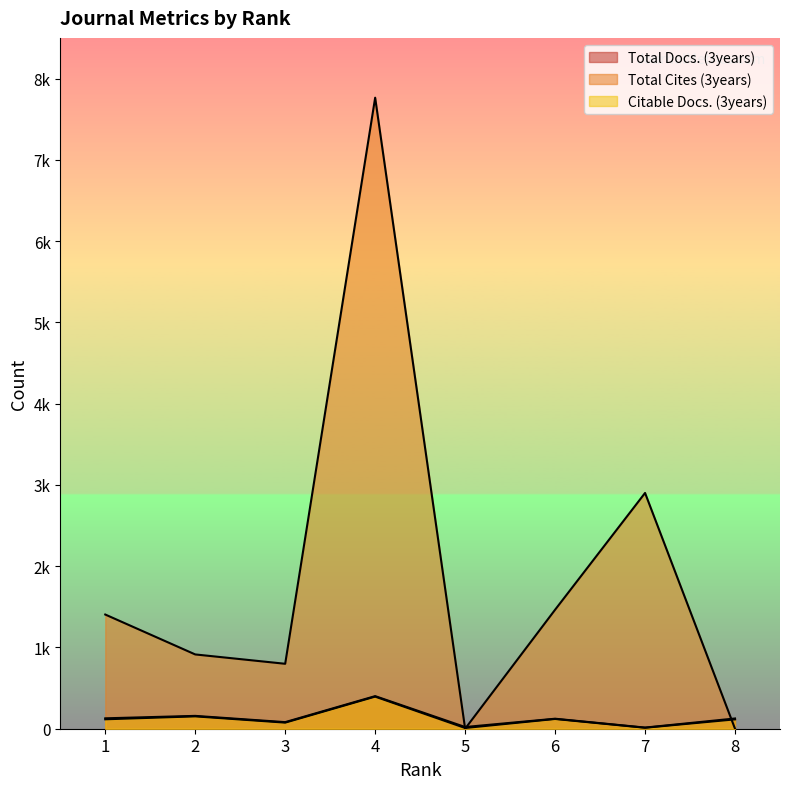

How many intersections are there between Total Cites (3years) and Citable Docs. (3years)?

3